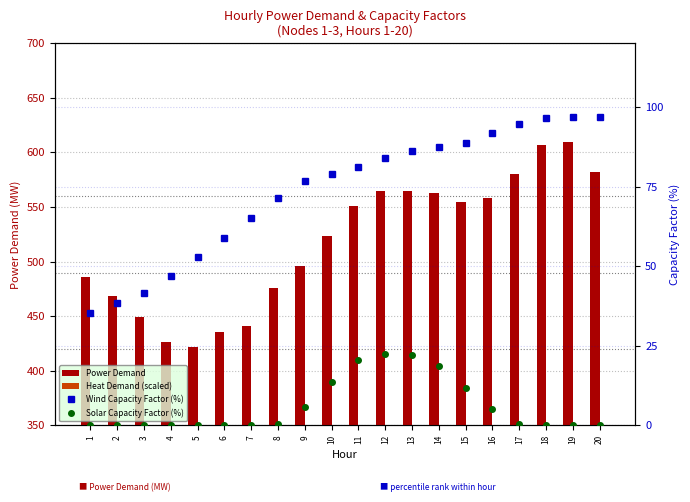

What is the total value across all series at 5?

491.6